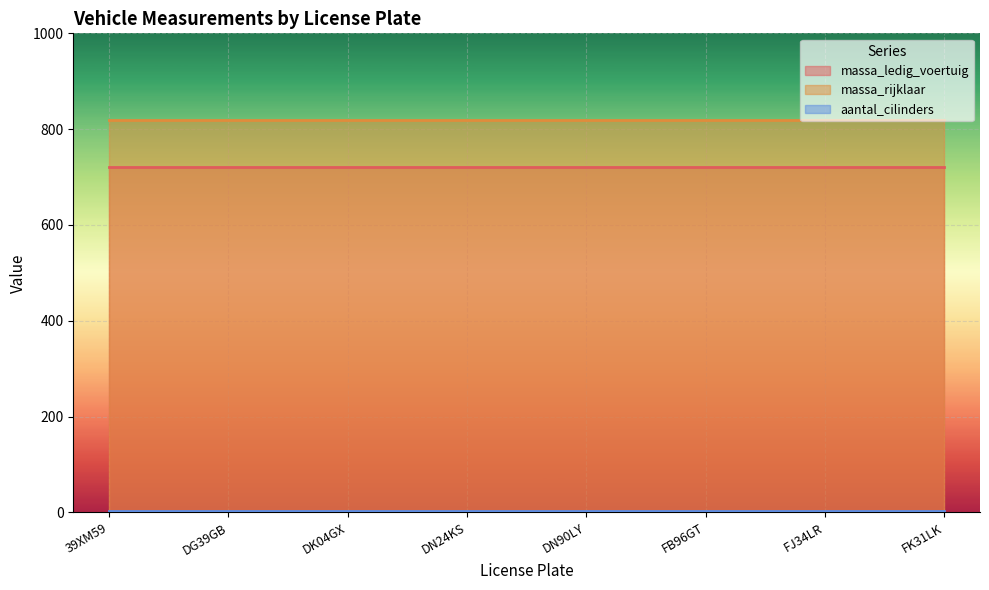

Reading left to right, list all the values displayed in this chart.

massa_ledig_voertuig: 720	720	720	720	720	720	720	720
massa_rijklaar: 820	820	820	820	820	820	820	820
aantal_cilinders: 4	4	4	4	4	4	4	4